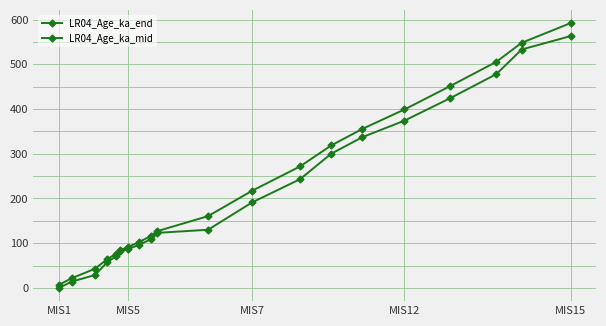

How many lines are shown in the chart?

2